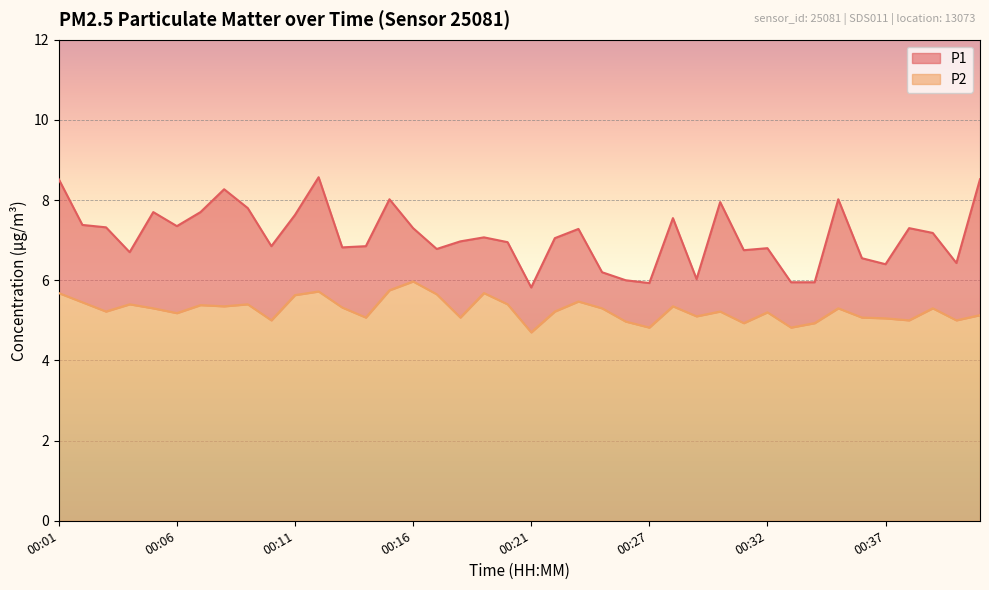

Is the value of P2 at 00:12 greater than the value of P1 at 00:23?

No